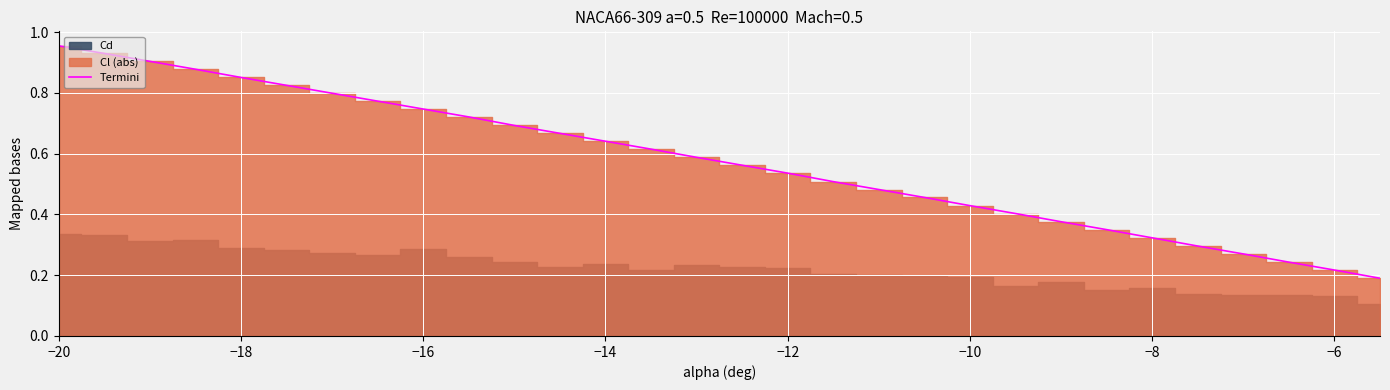

True or false: Termini has a value of 0.6 at −8.

False